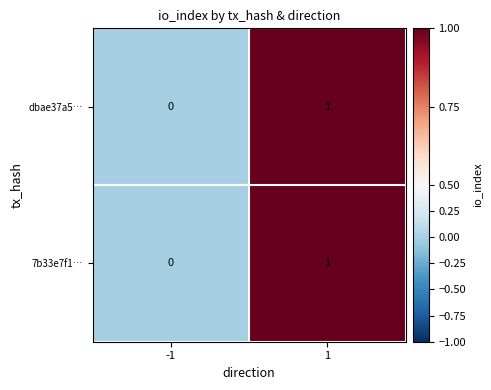

Reading left to right, list all the values displayed in this chart.

dbae37a5…: 0	1
7b33e7f1…: 0	1